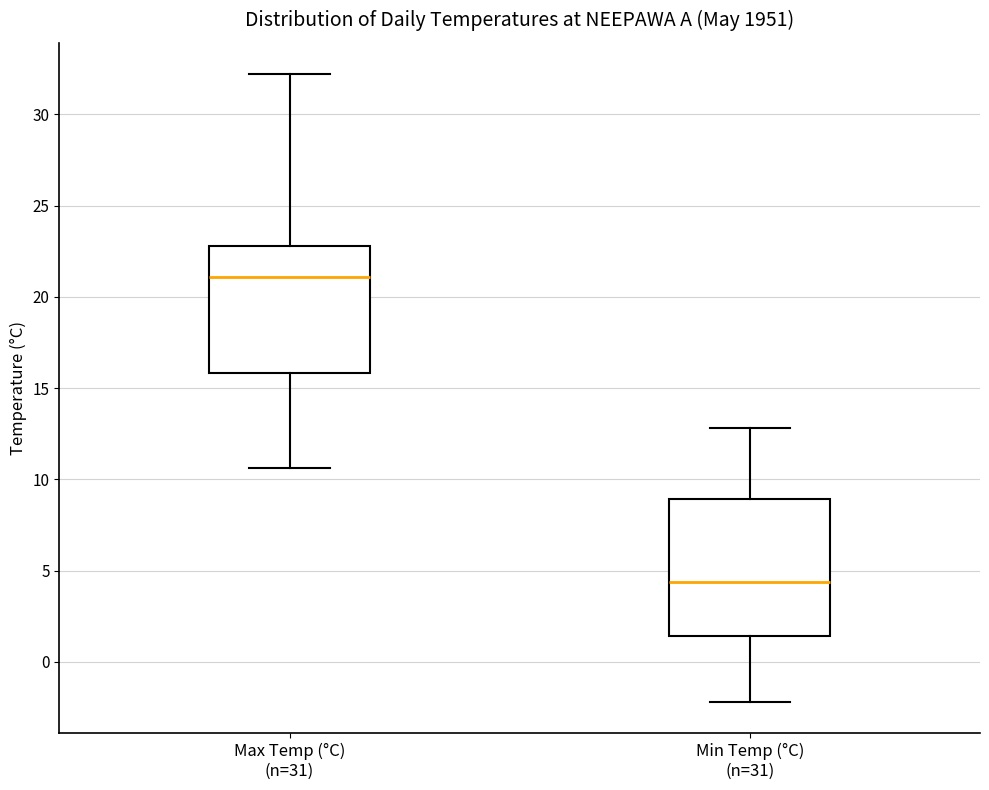

Where is the lower edge of the box for Max Temp (°C) (n=31) on the y-axis? The values are not printed on the chart, so give them approximately, as read against the axis.

16.0